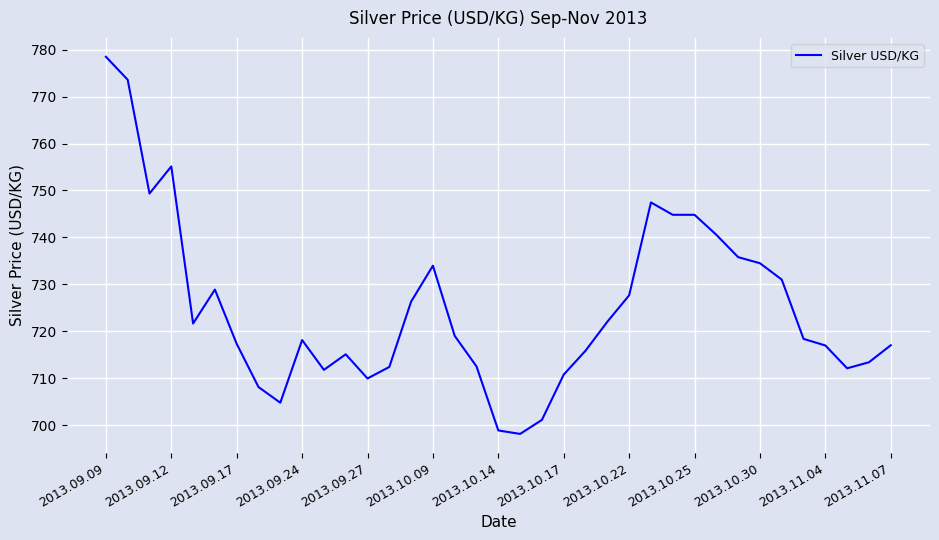

What is the greatest value displayed?

778.5